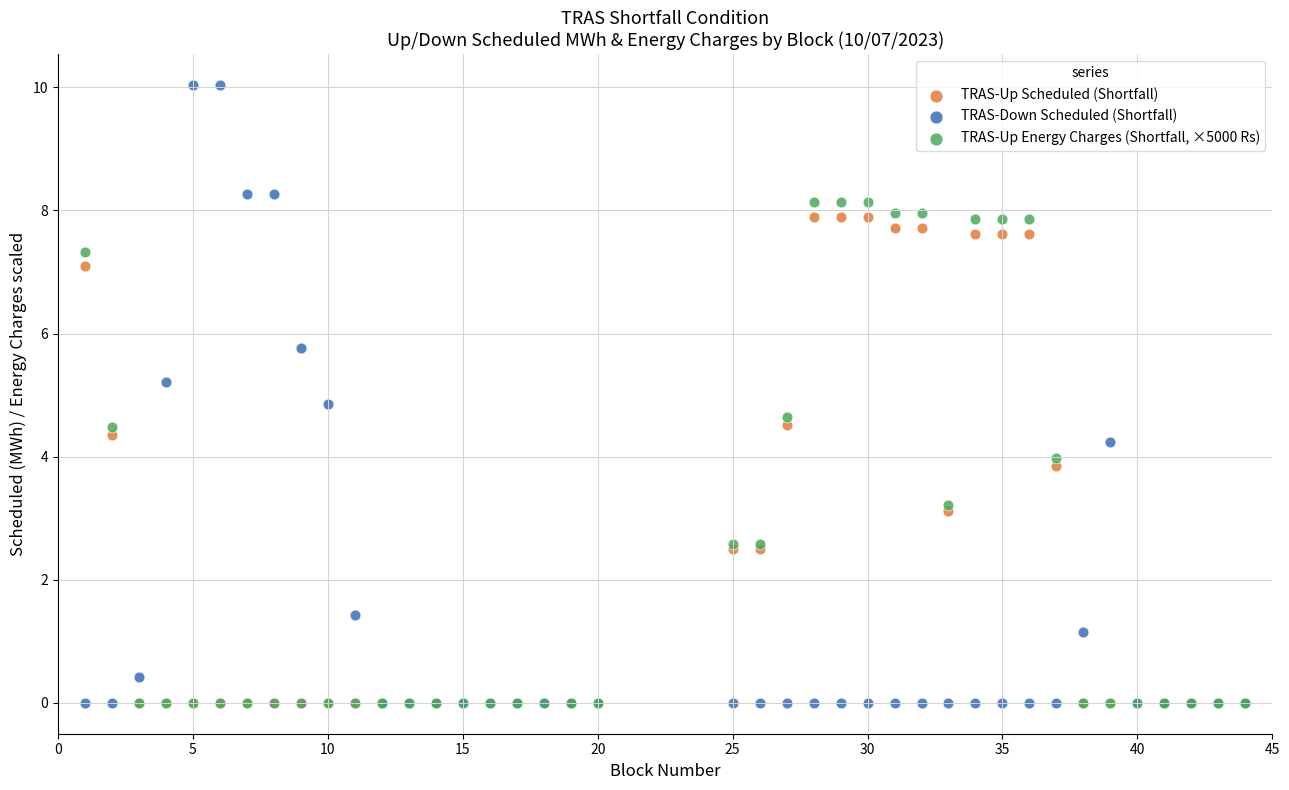

What are all the series names shown in the legend?

TRAS-Up Scheduled (Shortfall), TRAS-Down Scheduled (Shortfall), TRAS-Up Energy Charges (Shortfall, ×5000 Rs)